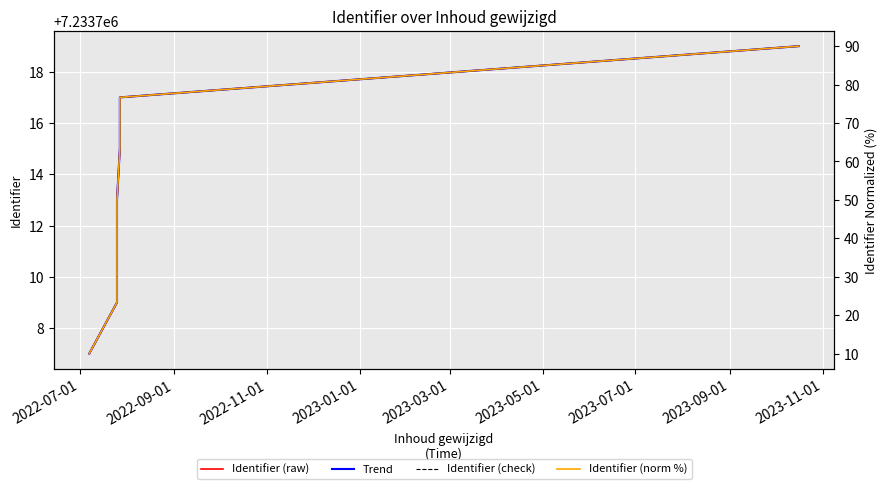

How many values in the Identifier (raw) series are below 7233713?

3